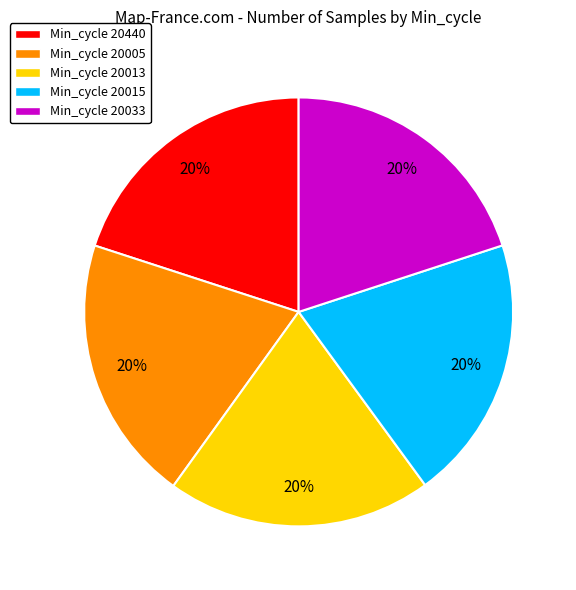

To the nearest percent, what is the combined percentage of Min_cycle 20033 and Min_cycle 20005?

40%